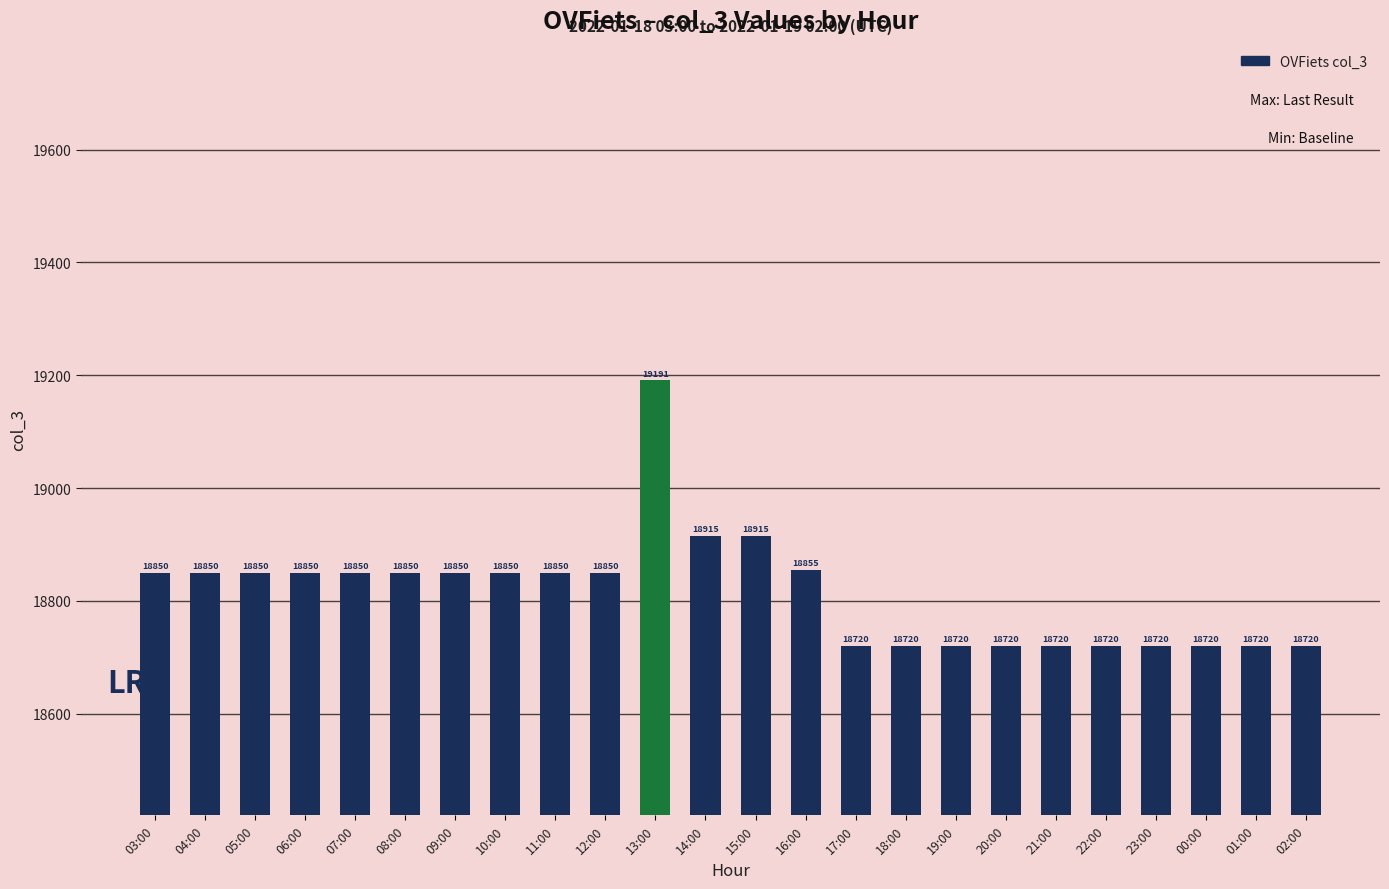

Between 05:00 and 14:00, which is larger?

14:00